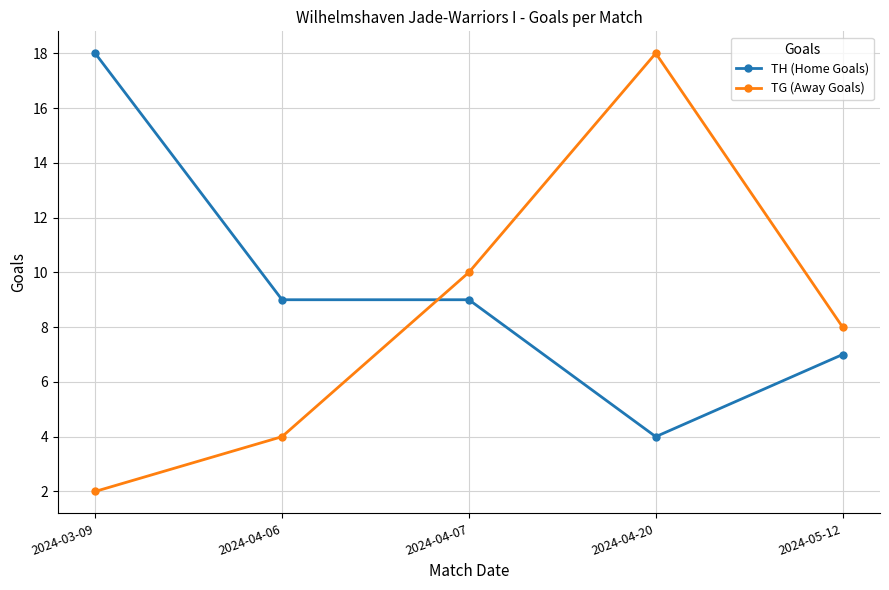

Which series has the largest total across all categories?

TH (Home Goals)